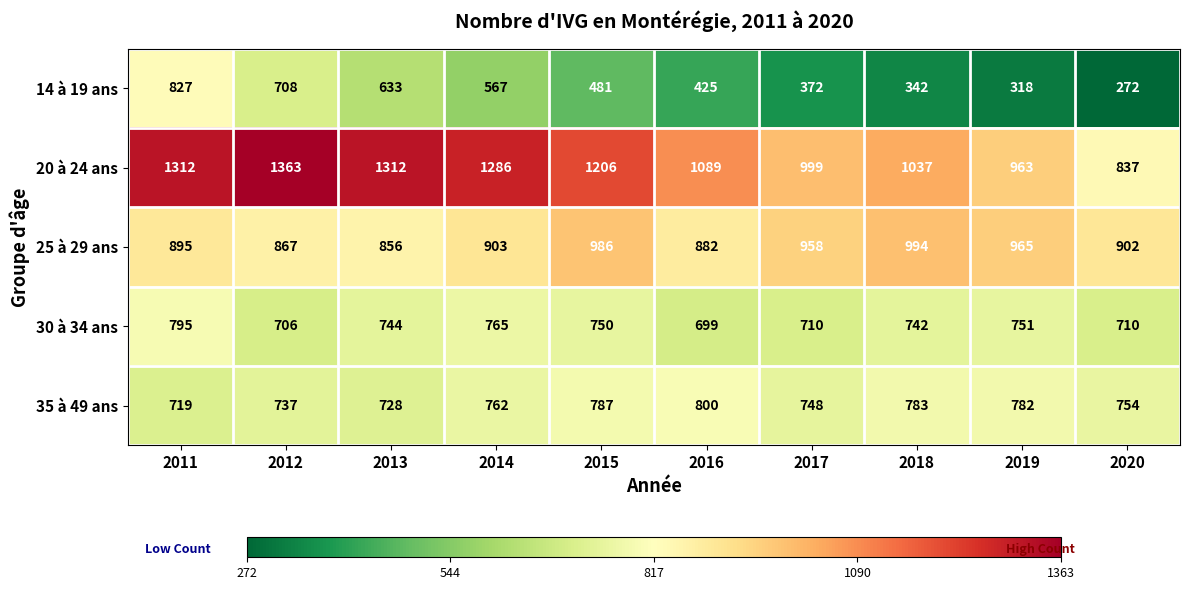

What is the sum of all 35 à 49 ans values?

7600